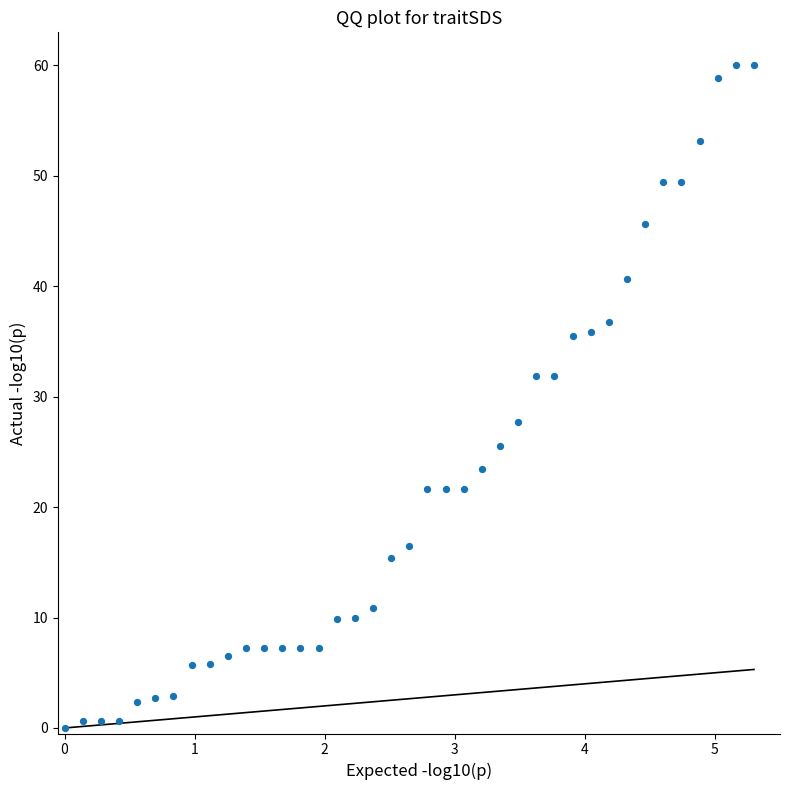

What is the range of X values (max minus min)?

5.3